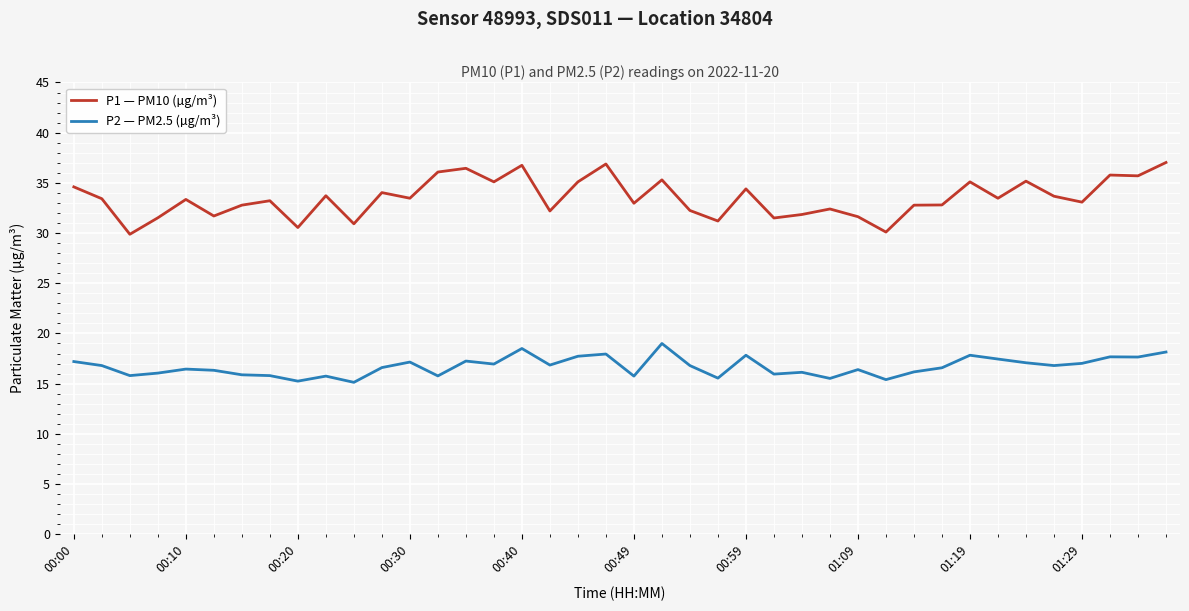

True or false: P2 — PM2.5 (µg/m³) and P1 — PM10 (µg/m³) intersect in this chart.

False